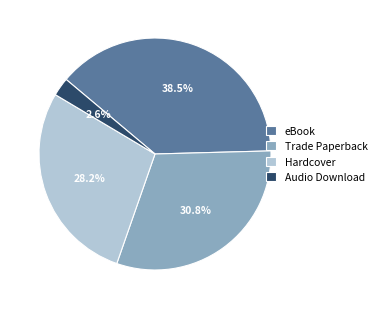

Rank the categories by value from highest to lowest.

eBook, Trade Paperback, Hardcover, Audio Download